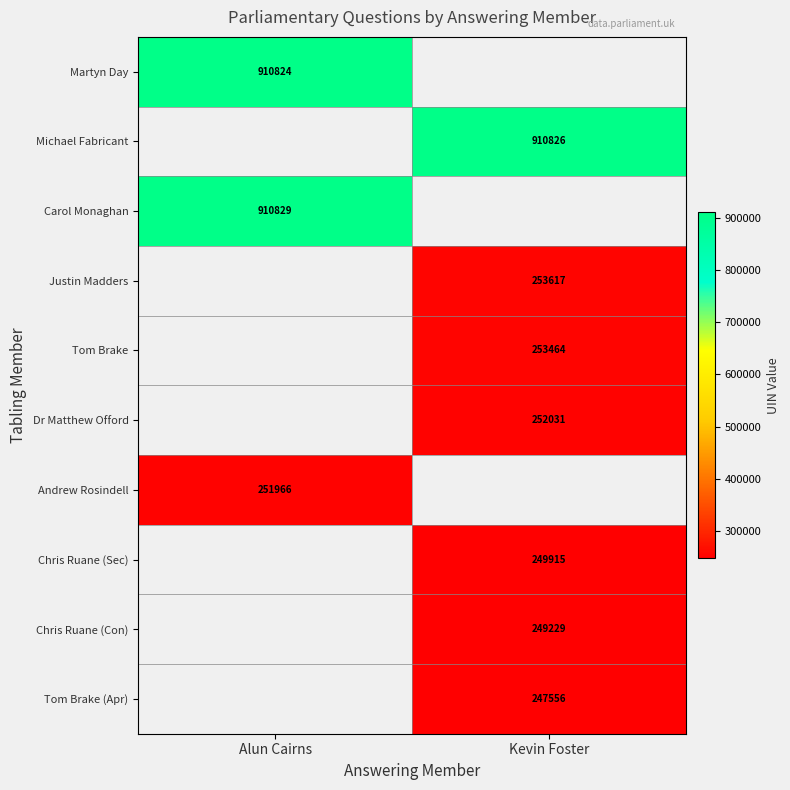

The Michael Fabricant series shows 910826 at Kevin Foster. True or false?

True